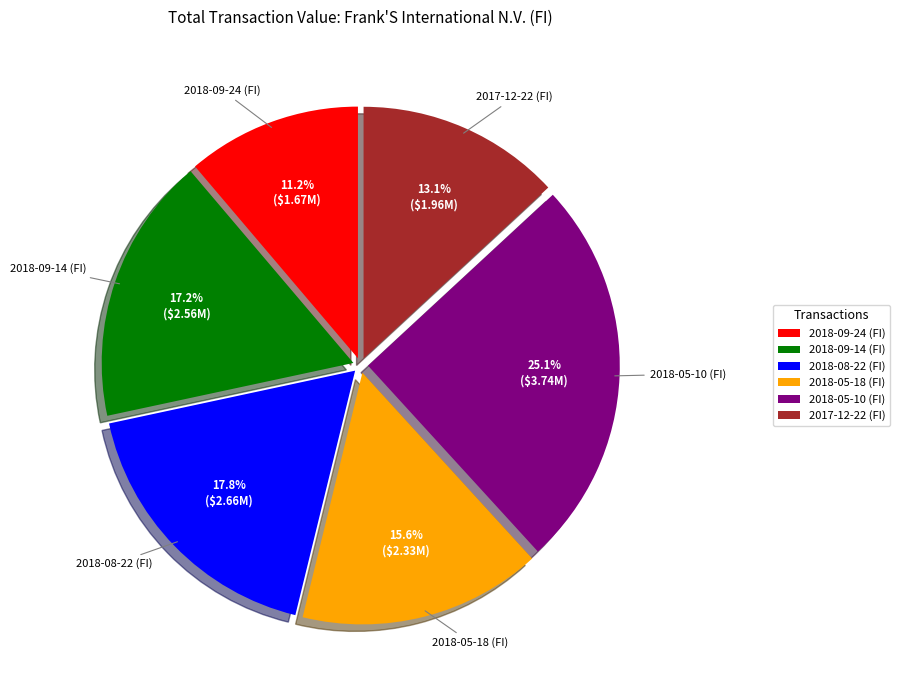

Is the sum of 2018-05-10 (FI) and 2018-08-22 (FI) greater than half?

No